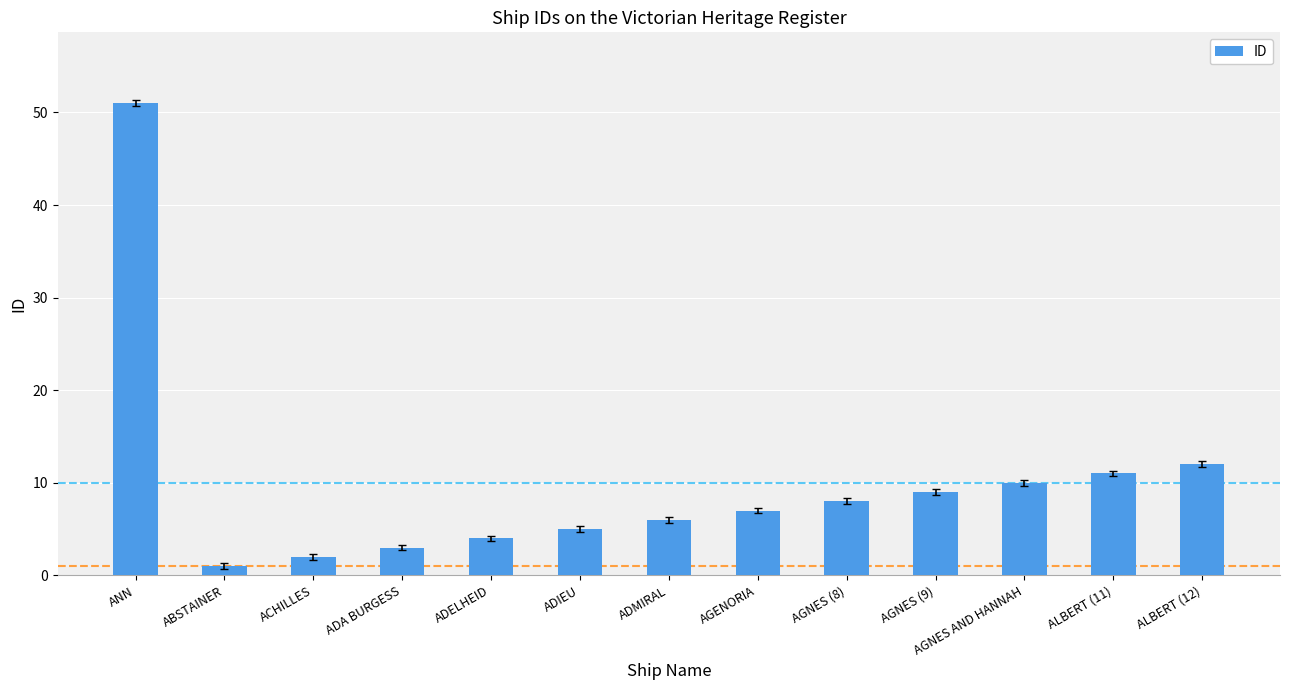

Rank the categories by value from highest to lowest.

ANN, ALBERT (12), ALBERT (11), AGNES AND HANNAH, AGNES (9), AGNES (8), AGENORIA, ADMIRAL, ADIEU, ADELHEID, ADA BURGESS, ACHILLES, ABSTAINER